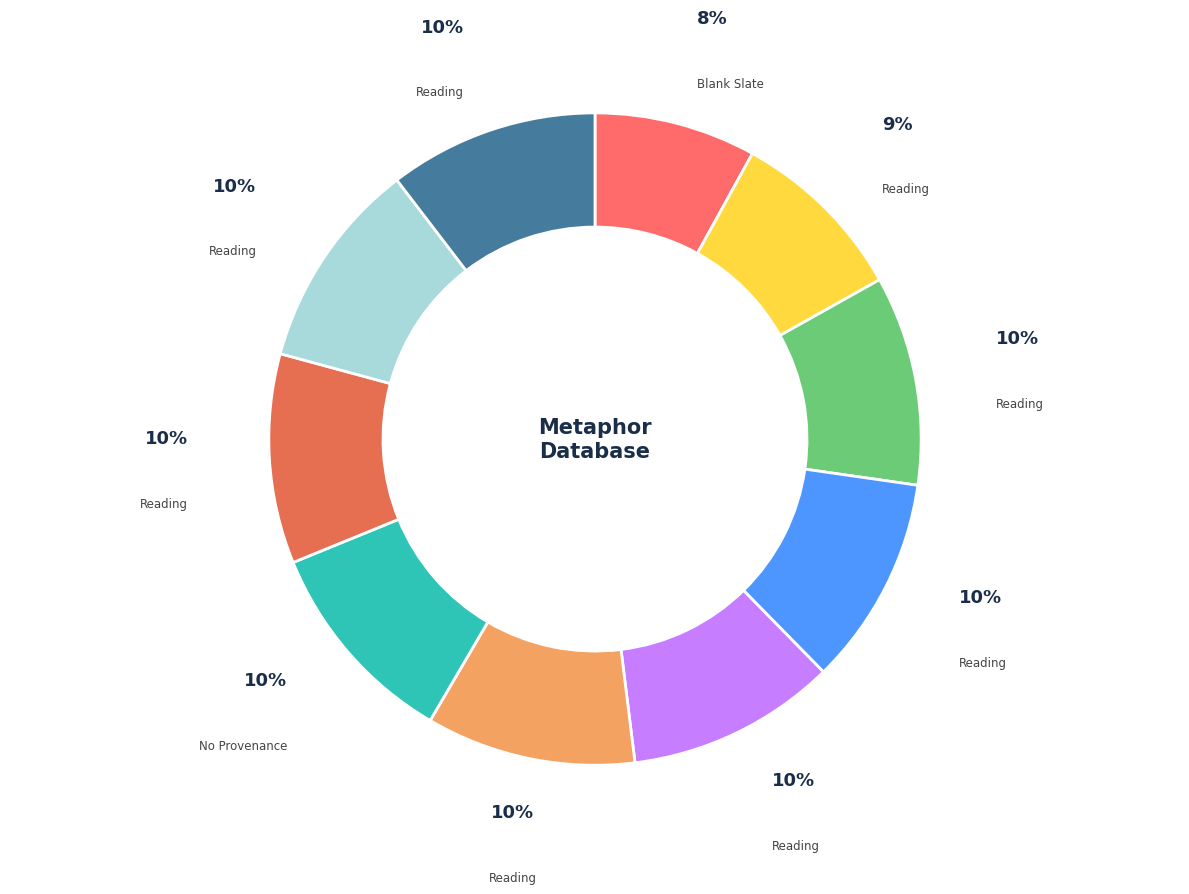

Which category has the biggest portion of the pie?

Reading (2013-06-04 19:00)